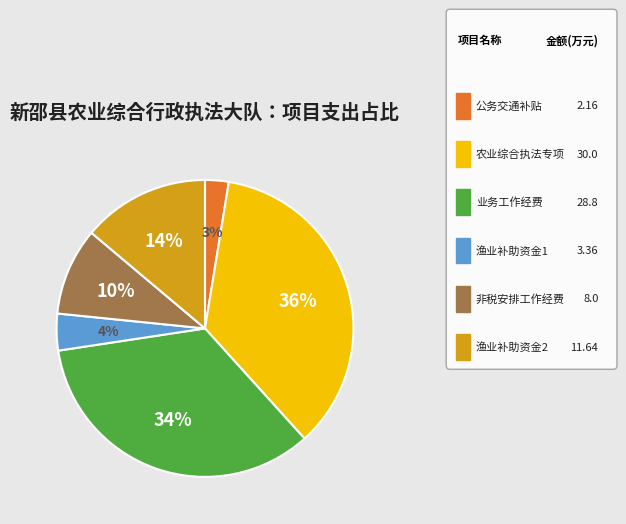

To the nearest percent, what is the difference between the largest and smallest slice percentages?

33%